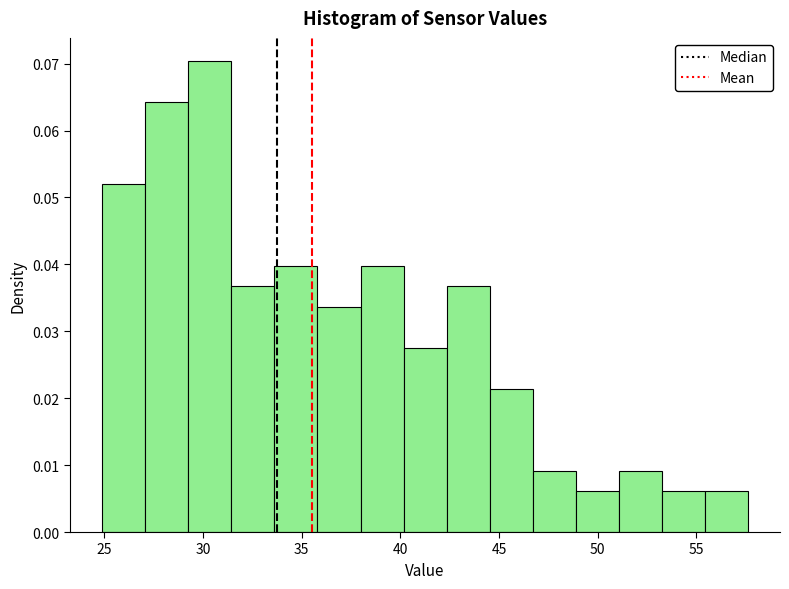

Over which range of the x-axis is the bar tallest?

29.5 to 31.5